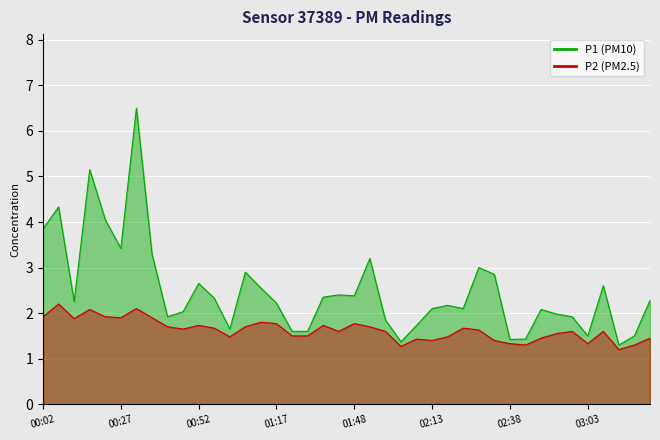

True or false: P1 and P2 intersect in this chart.

False